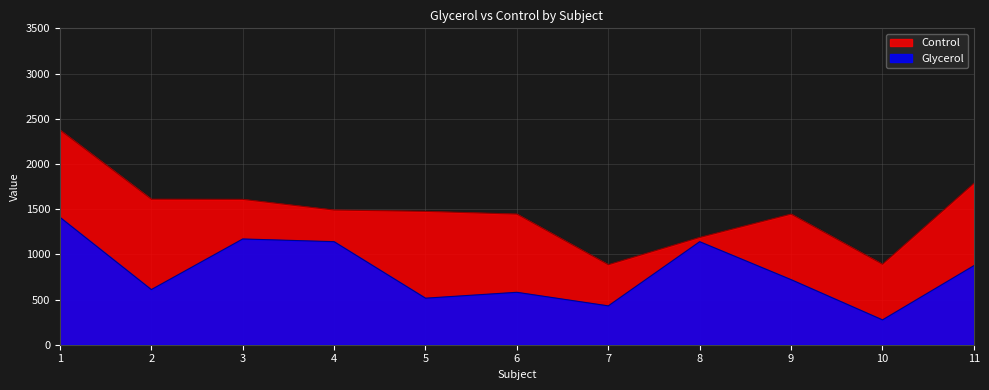

What is the sum of the Control values at 4 and 2?

3100